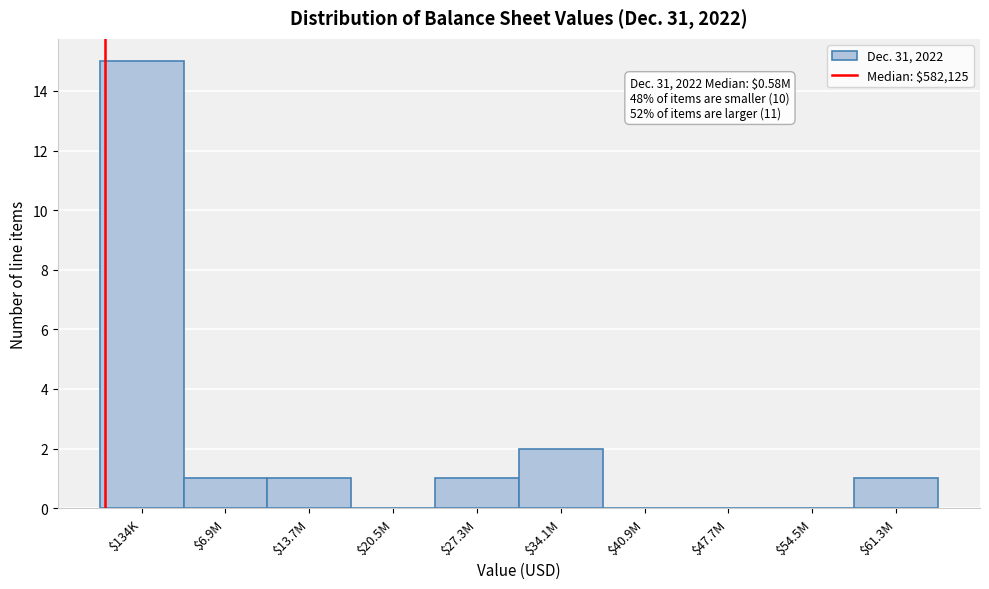

True or false: the data shows -10 at $47.7M.

False